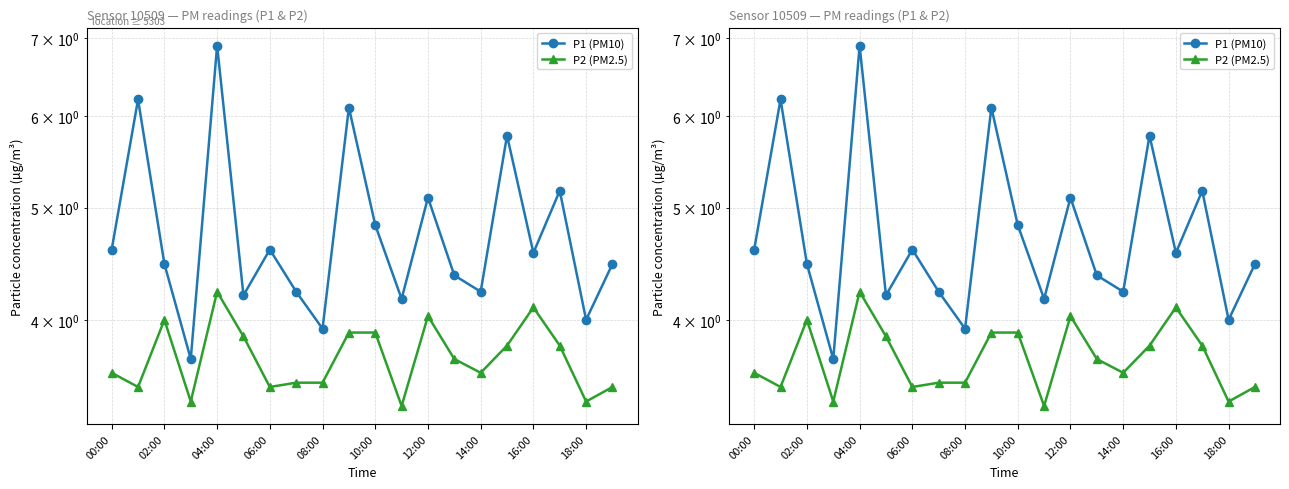

What is the greatest value displayed?

6.9